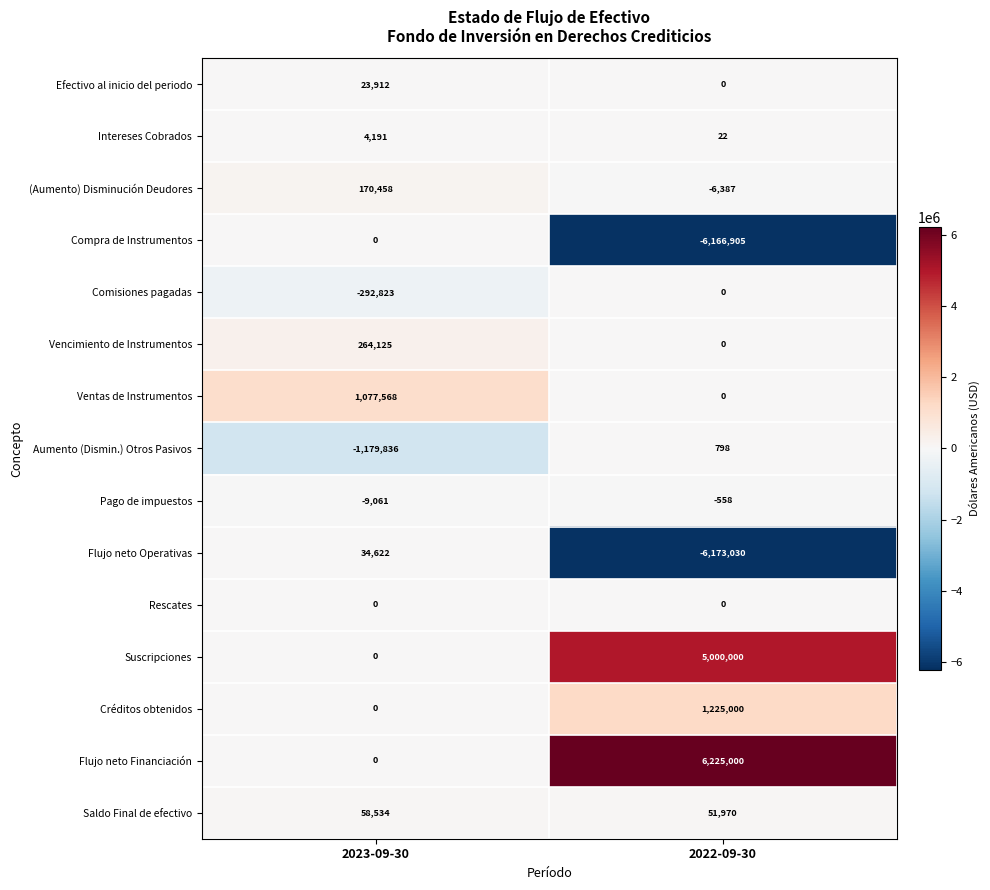

What is the difference between the maximum and minimum values in the Suscripciones series?

5000000